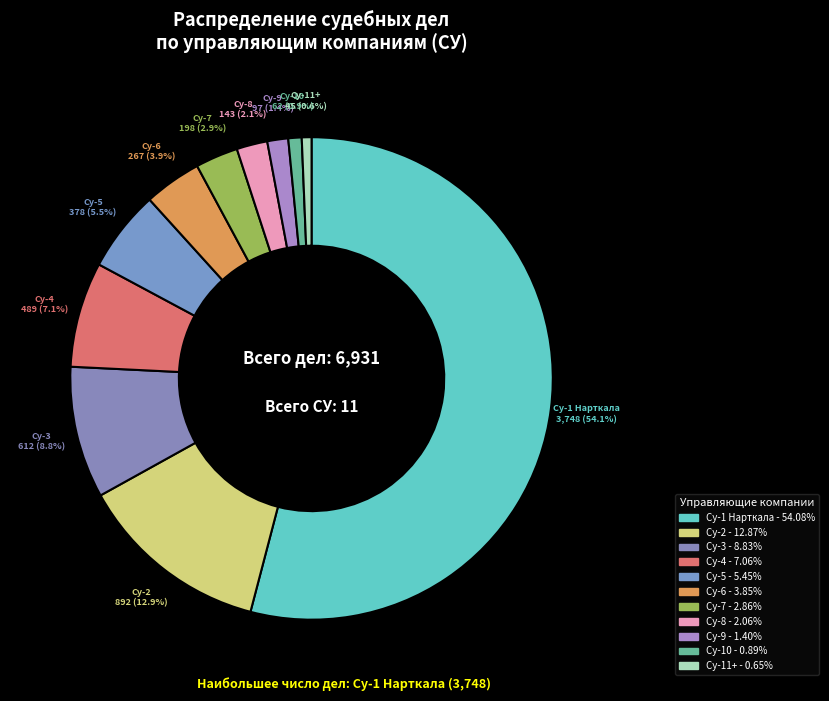

What portion of the pie excludes Су-8?

97.9%